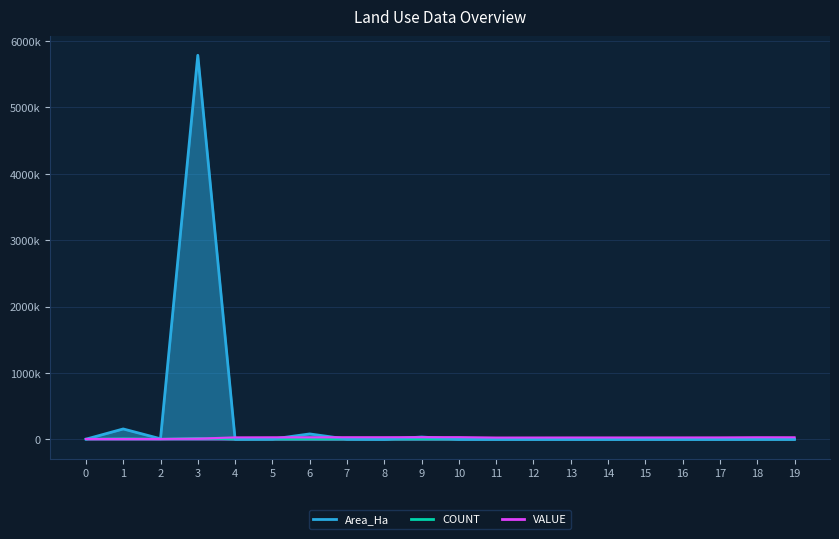

True or false: Area_Ha and COUNT intersect in this chart.

True